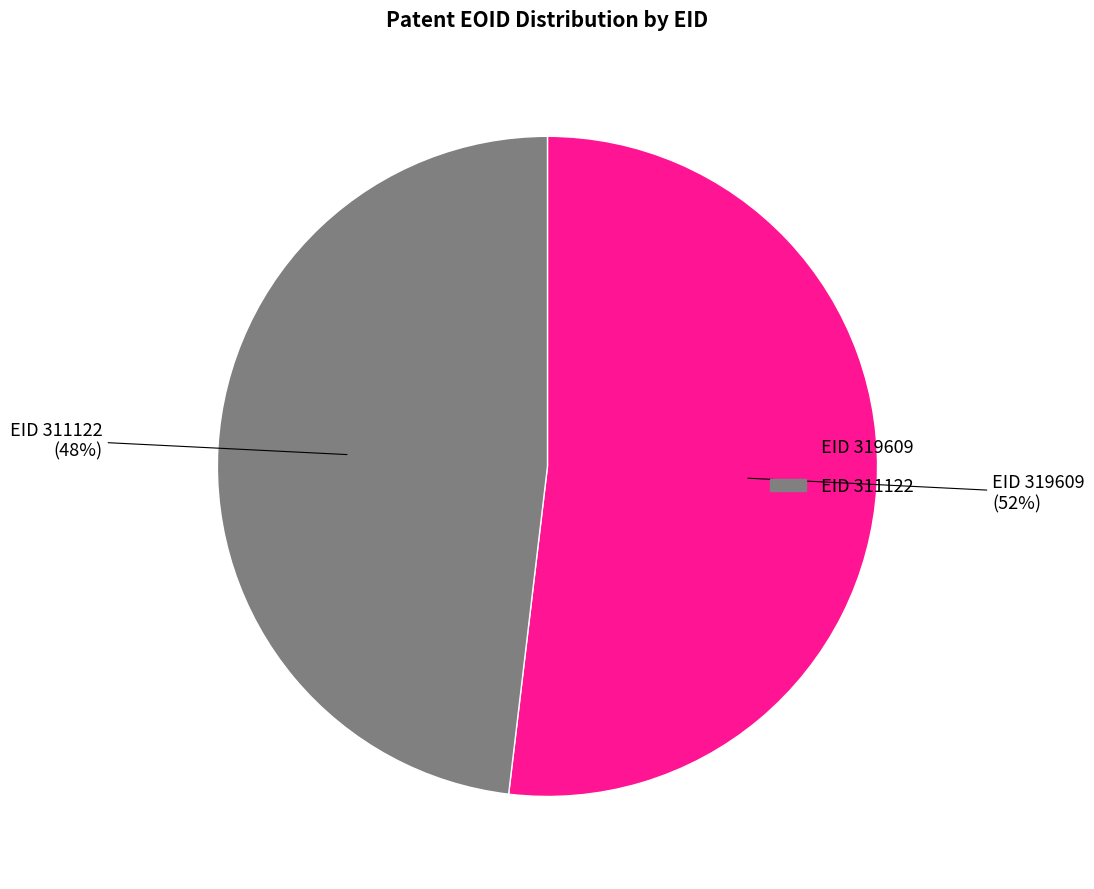

What is the smallest slice in the pie chart?

EID 311122